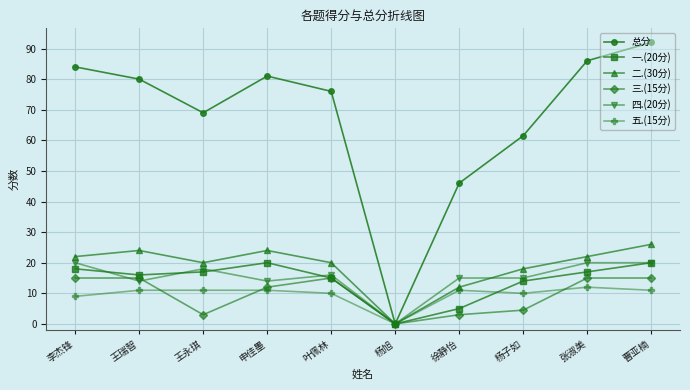

What is the label of the 10th point from the left?

曹亚楠